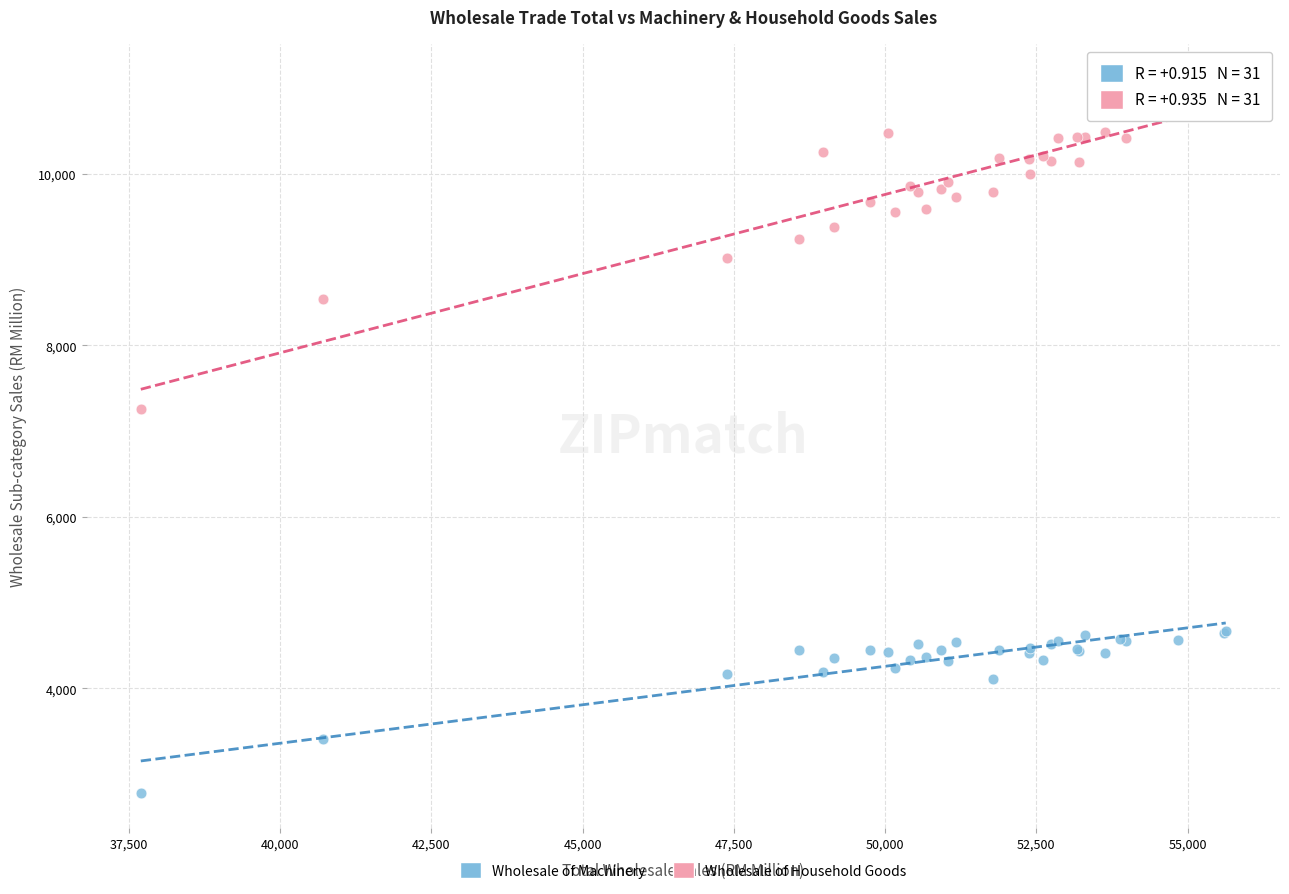

Across all series, what Y value is closest to 6941?

7255.8